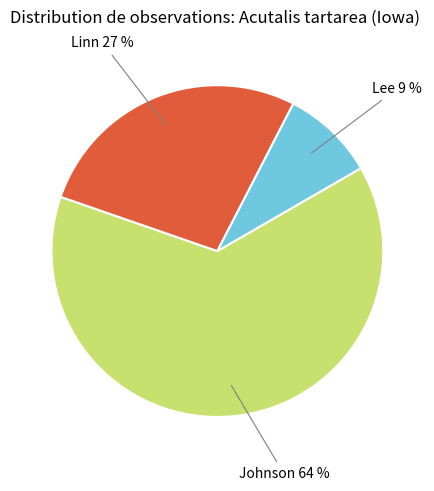

To the nearest percent, what is the difference between the largest and smallest slice percentages?

55%